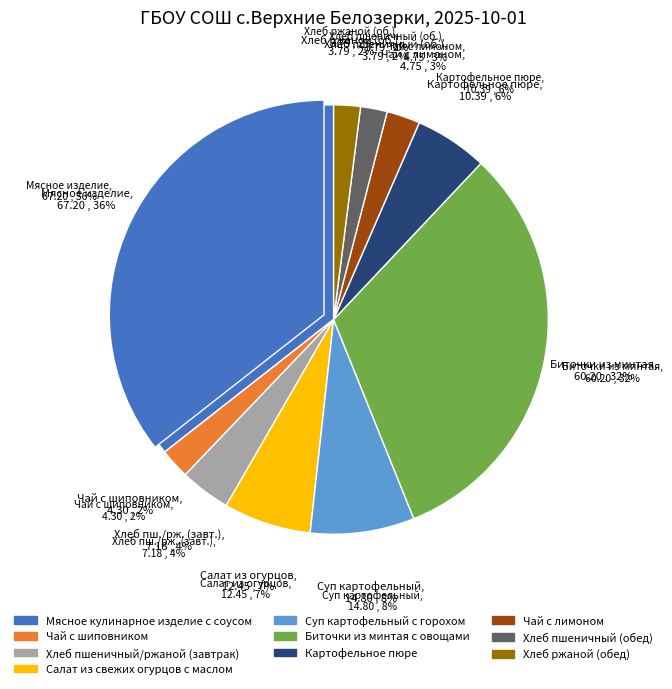

Approximately how many times larger is the value at Картофельное пюре compared to Мясное кулинарное изделие с соусом?

0.2